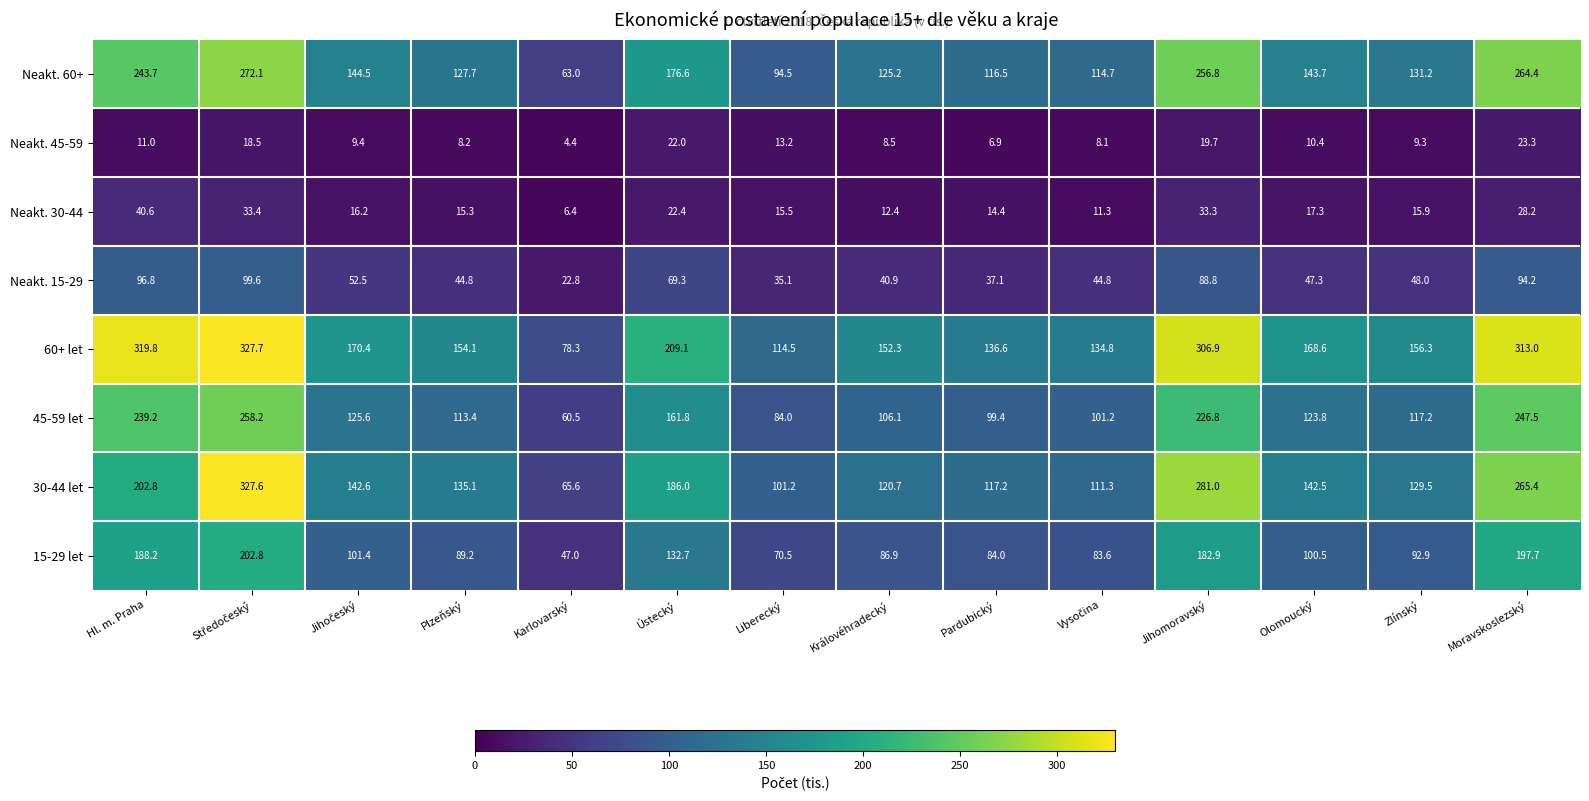

What is the difference between the highest and lowest values at Olomoucký?

158.2